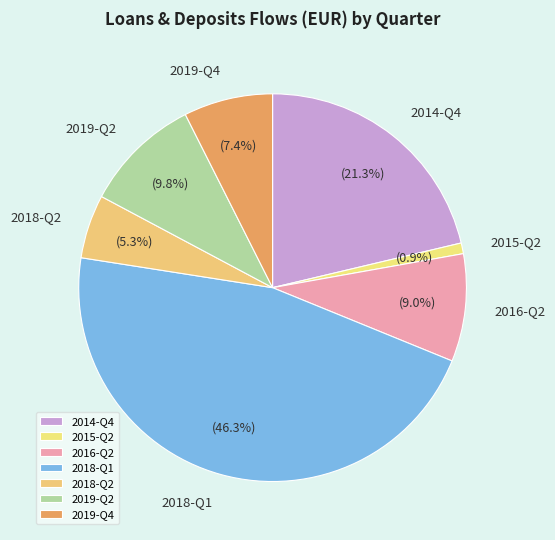

Which slice is the smallest?

2015-Q2